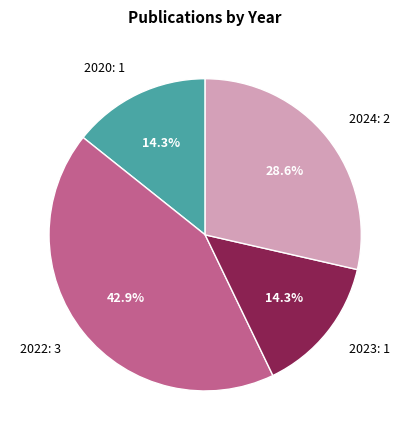

Combined, what portion of the pie is 2022: 3 and 2020: 1?

57.1%